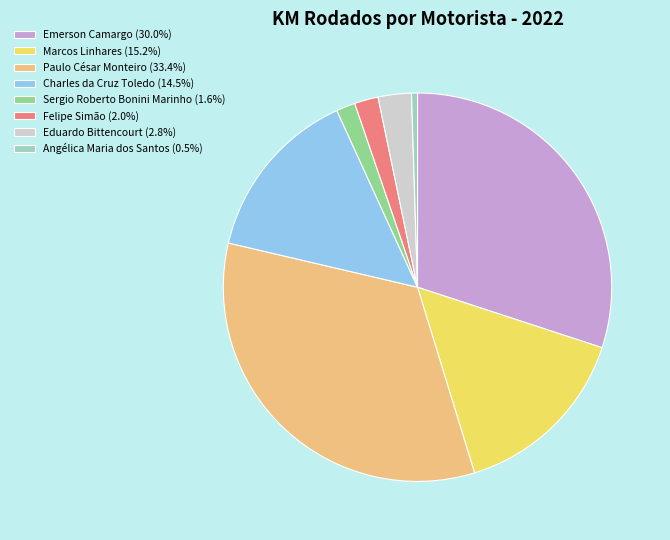

Do Charles da Cruz Toledo (14.5%) and Eduardo Bittencourt (2.8%) together represent more than half of the pie?

No